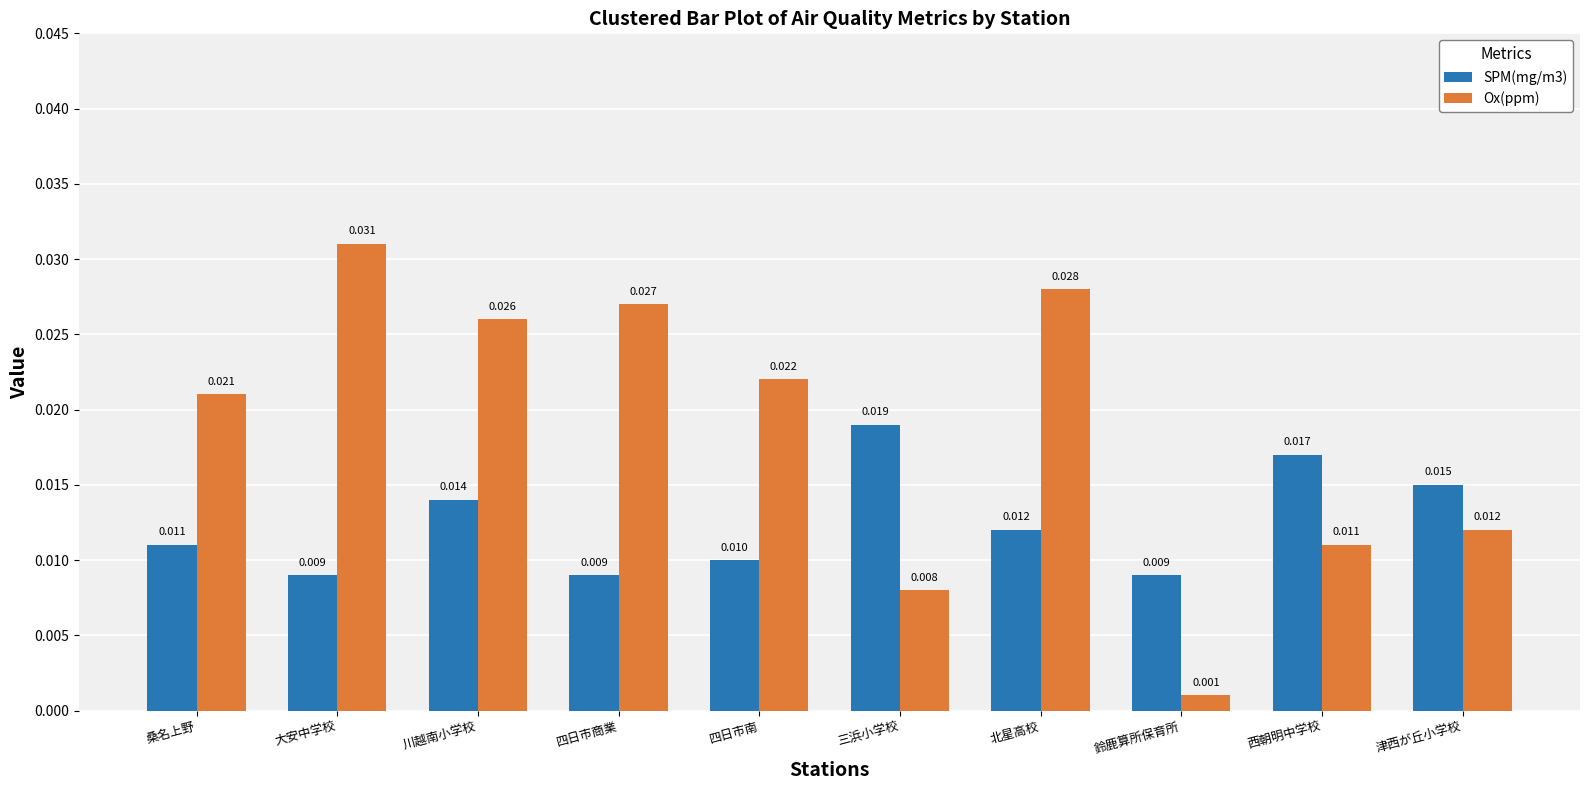

What are all the series names shown in the legend?

SPM(mg/m3), Ox(ppm)